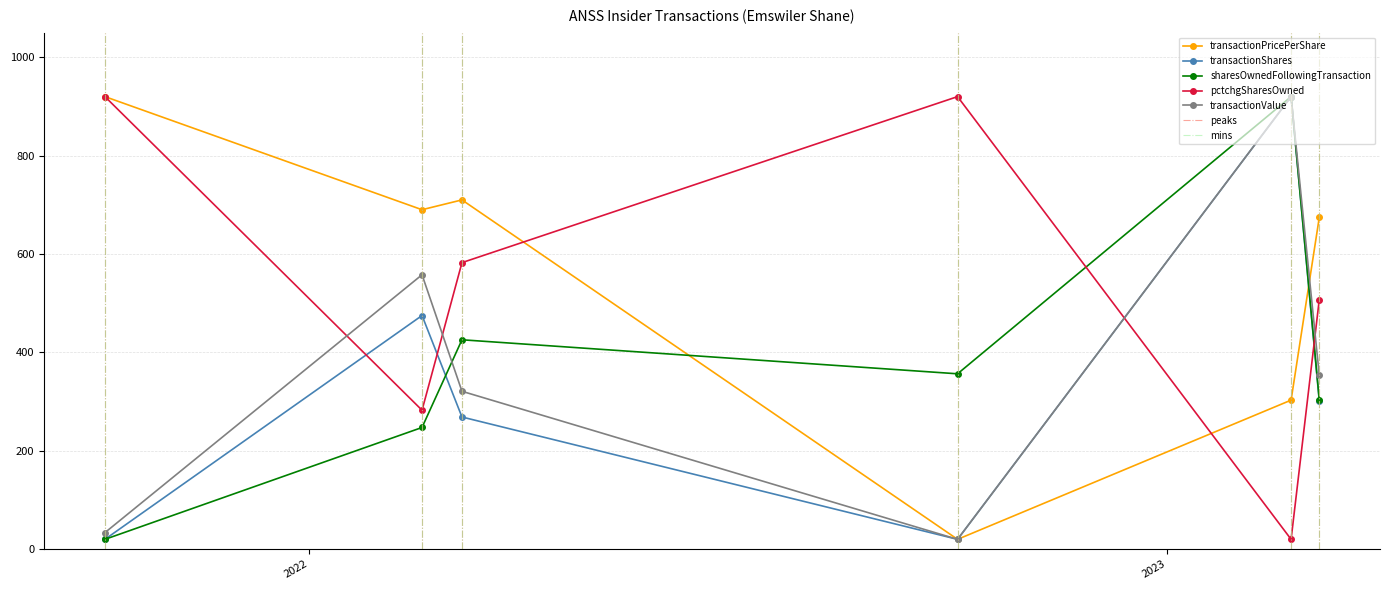

How many intersections are there between transactionValue and transactionPricePerShare?

1